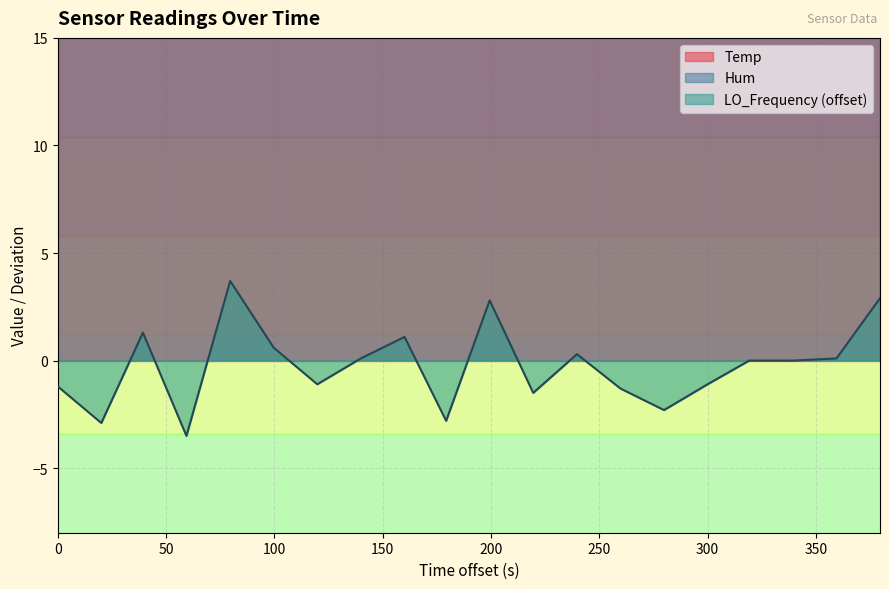

How many points are higher than both their immediate neighbors (excluding endpoints)?

4